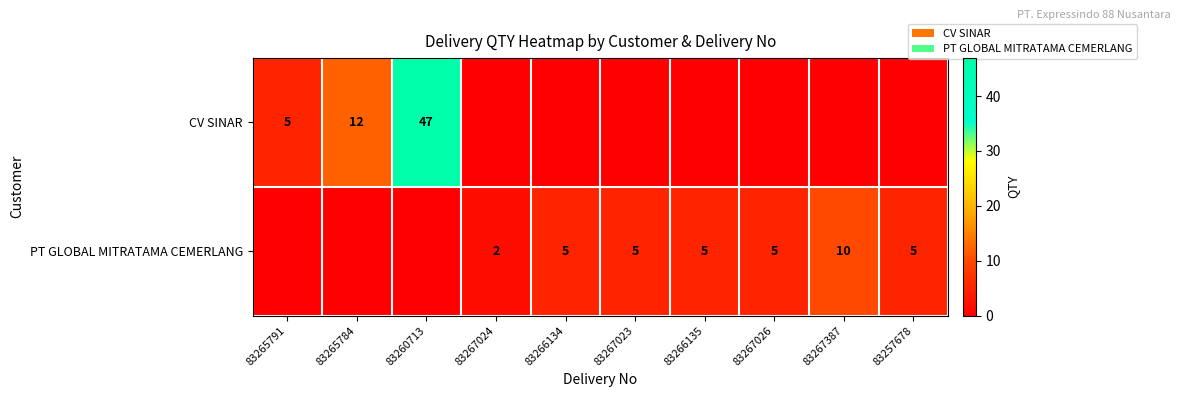

The PT GLOBAL MITRATAMA CEMERLANG series shows 2 at 83266135. True or false?

False